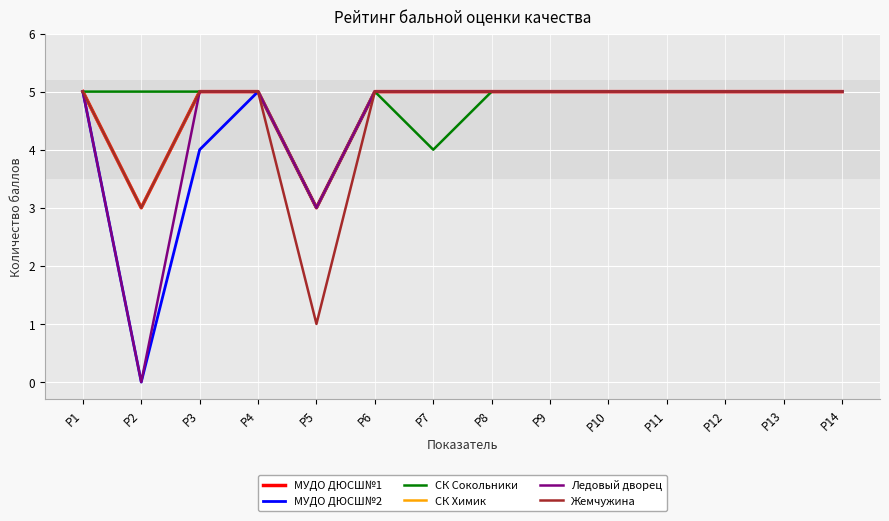

What is the average value of the Ледовый дворец series?

4